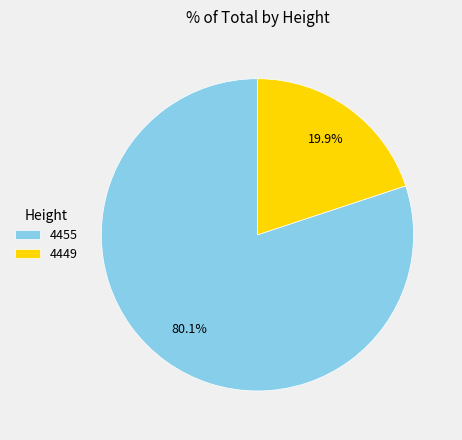

Rank the categories by value from highest to lowest.

4455, 4449